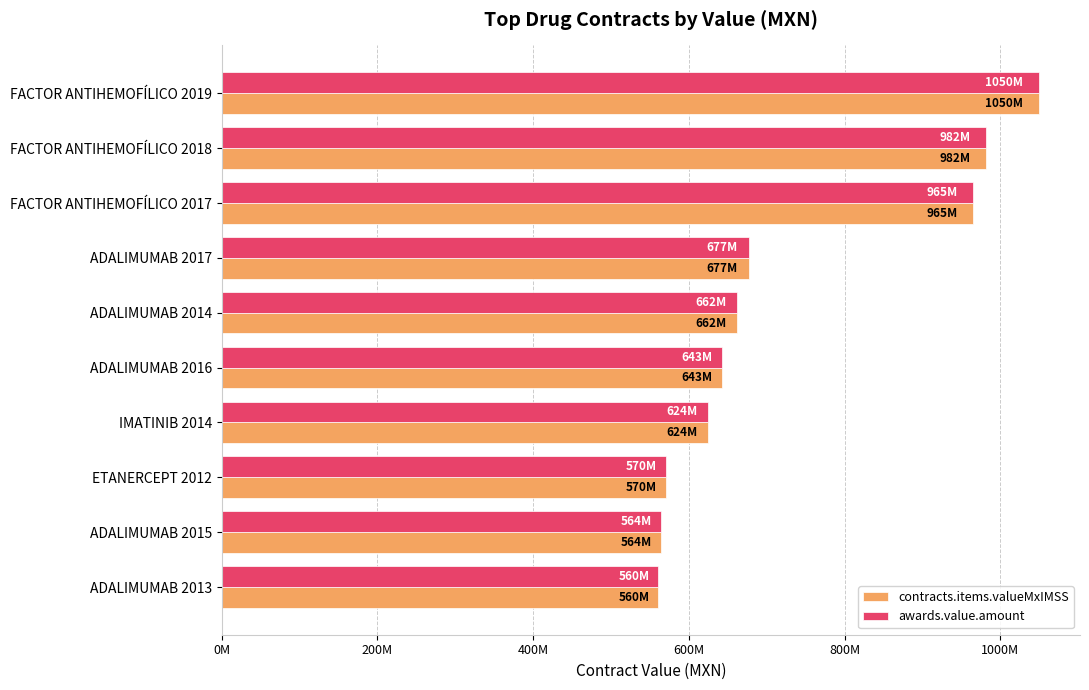

What are all the series names shown in the legend?

contracts.items.valueMxIMSS, awards.value.amount